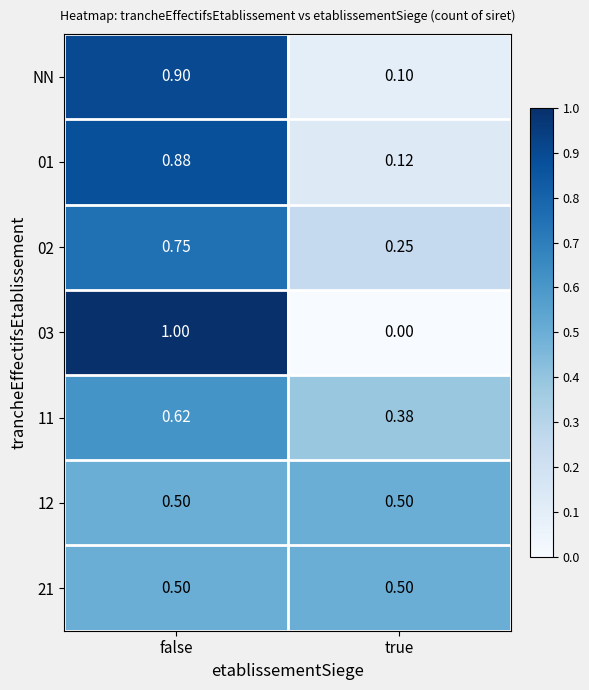

How many data points does each series have?

2